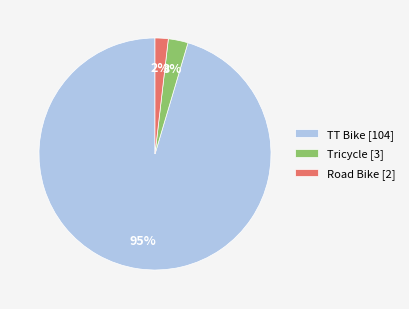

The Tricycle [3] slice represents 14% of the pie. True or false?

False